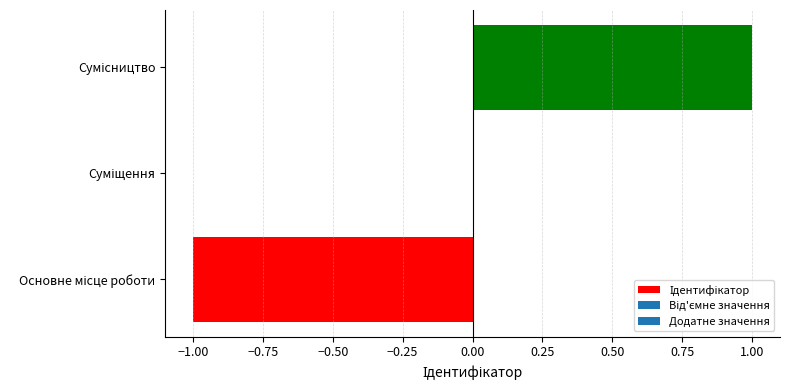

What is the greatest value displayed?

1